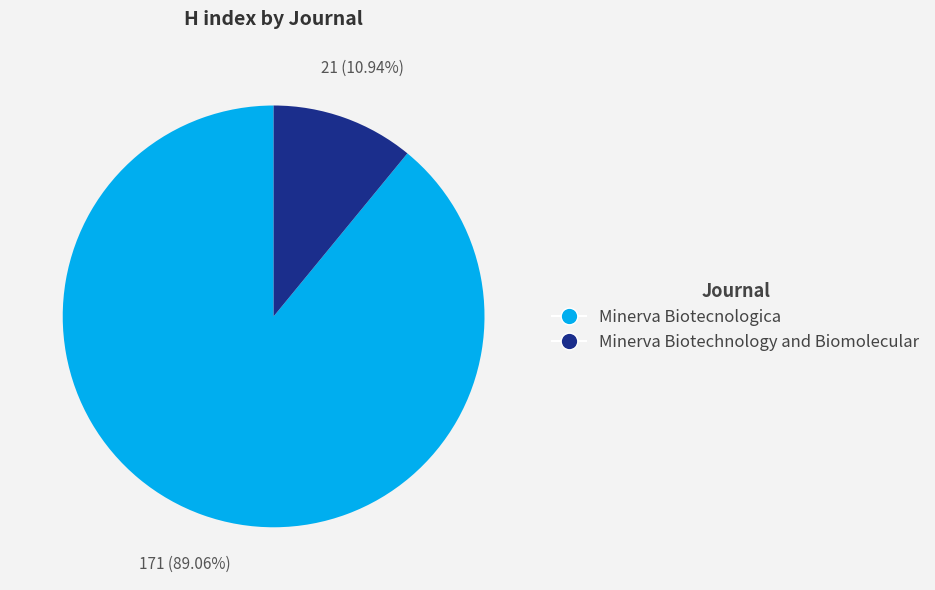

Approximately how many times larger is the value at Minerva Biotecnologica compared to Minerva Biotechnology and Biomolecular?

8.1